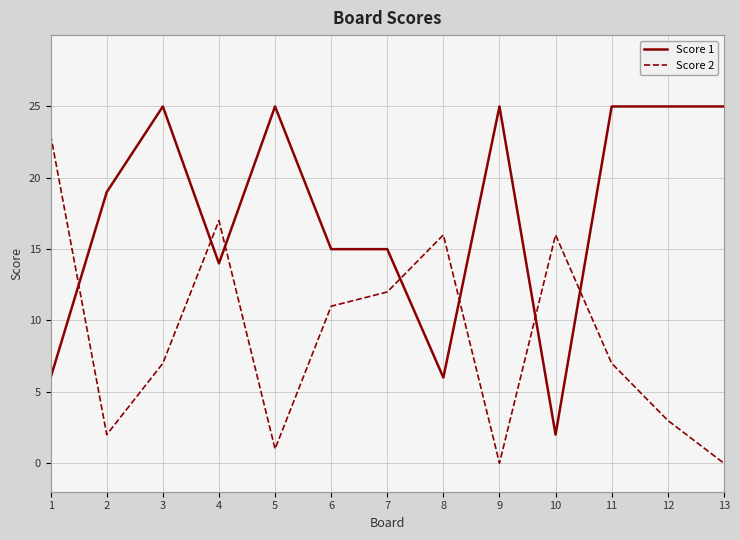

True or false: Score 1 has a value of 15 at 7.

True